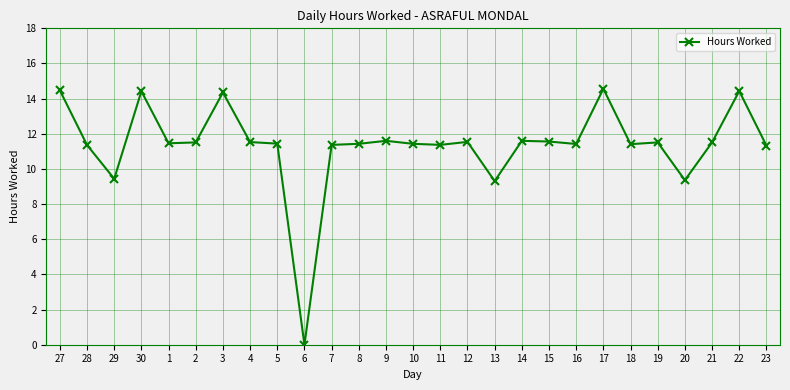

True or false: the data has more than 0 interior local peaks.

True